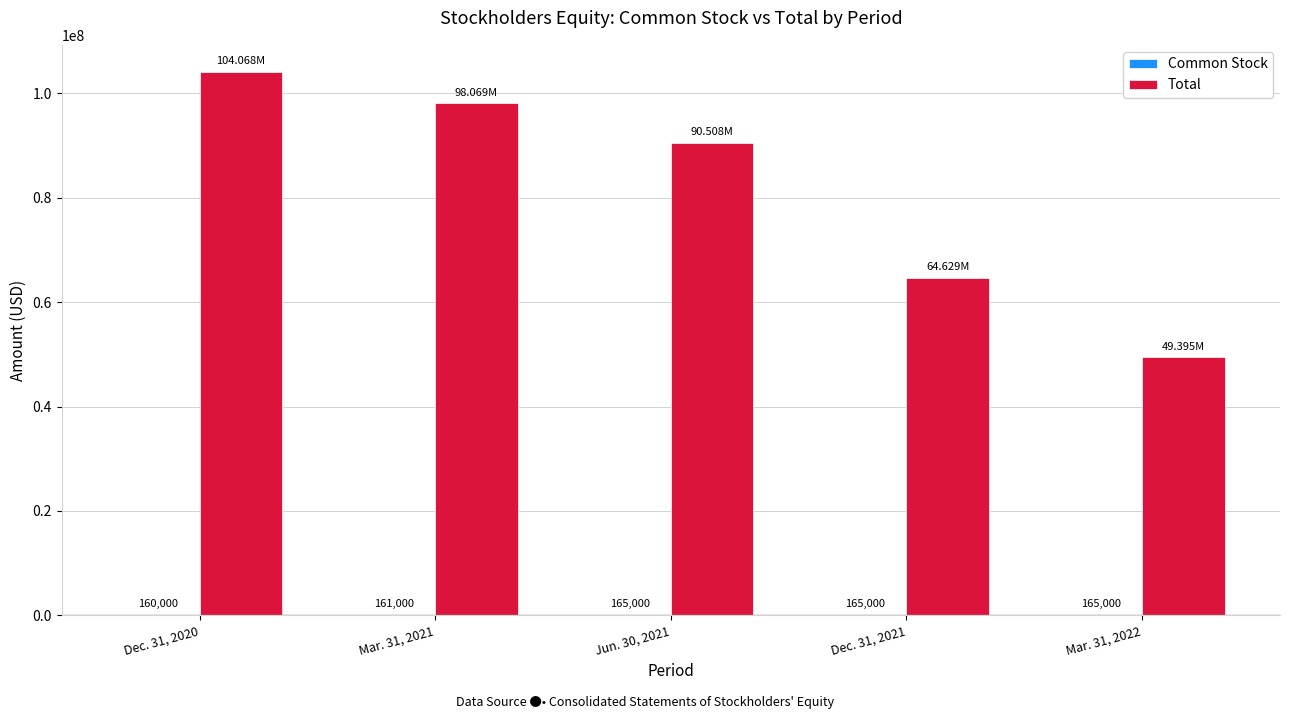

Which series has the largest total across all categories?

Total